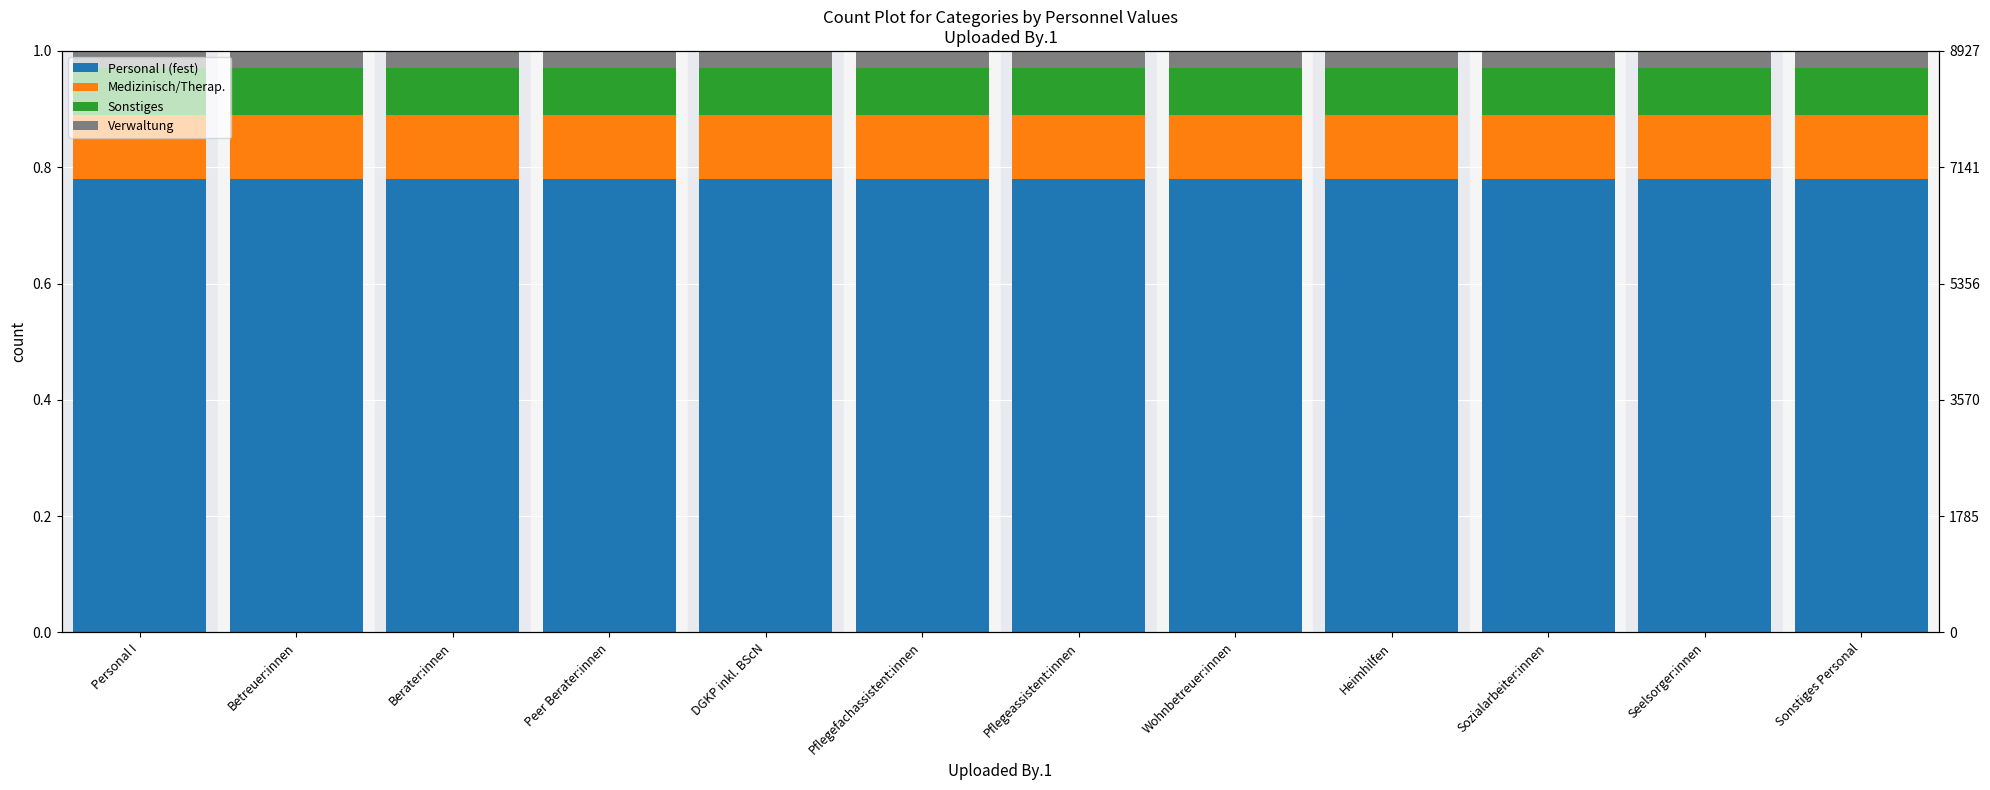

Rank the series by their maximum value, from lowest to highest.

Verwaltung, Sonstiges, Medizinisch/Therap., Personal I (fest)